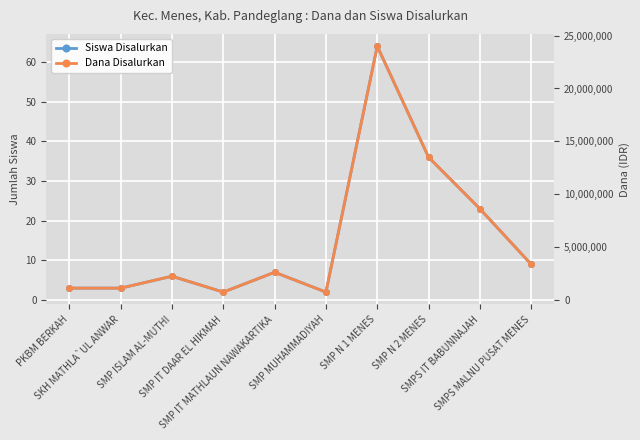

What is the maximum value for Dana Disalurkan?

24000000